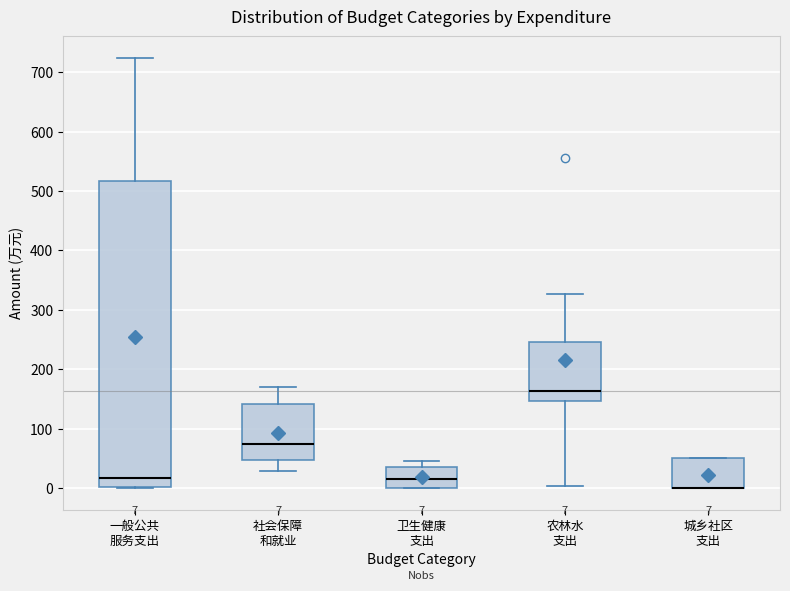

Which box is the tallest, from its lower edge to its upper edge?

一般公共 服务支出